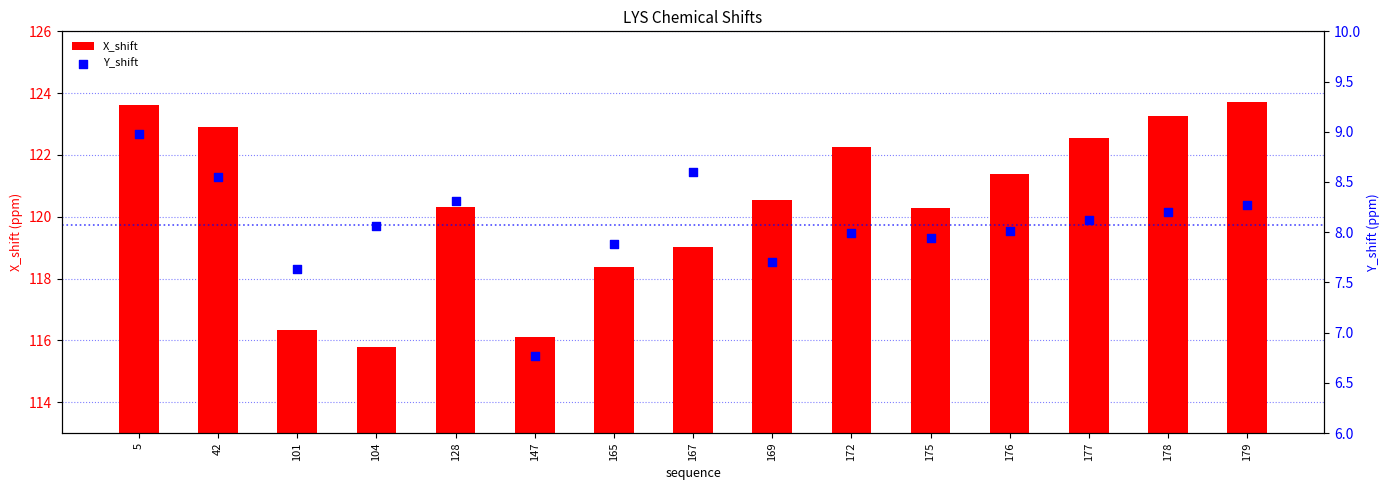

What are all the series names shown in the legend?

X_shift, Y_shift